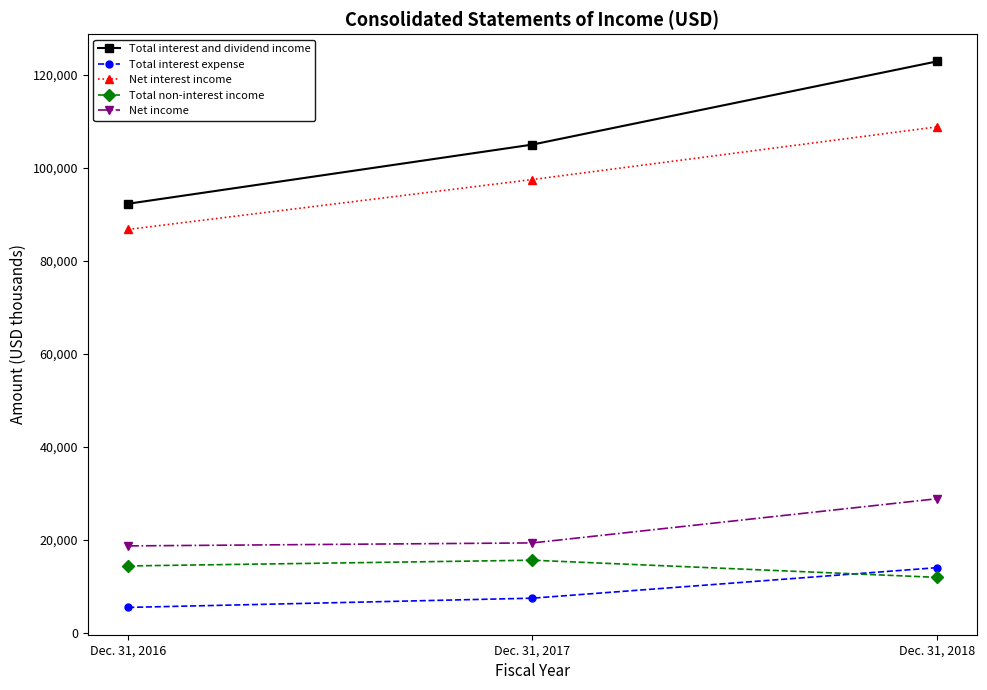

What is the total value across all series at Dec. 31, 2018?

286677